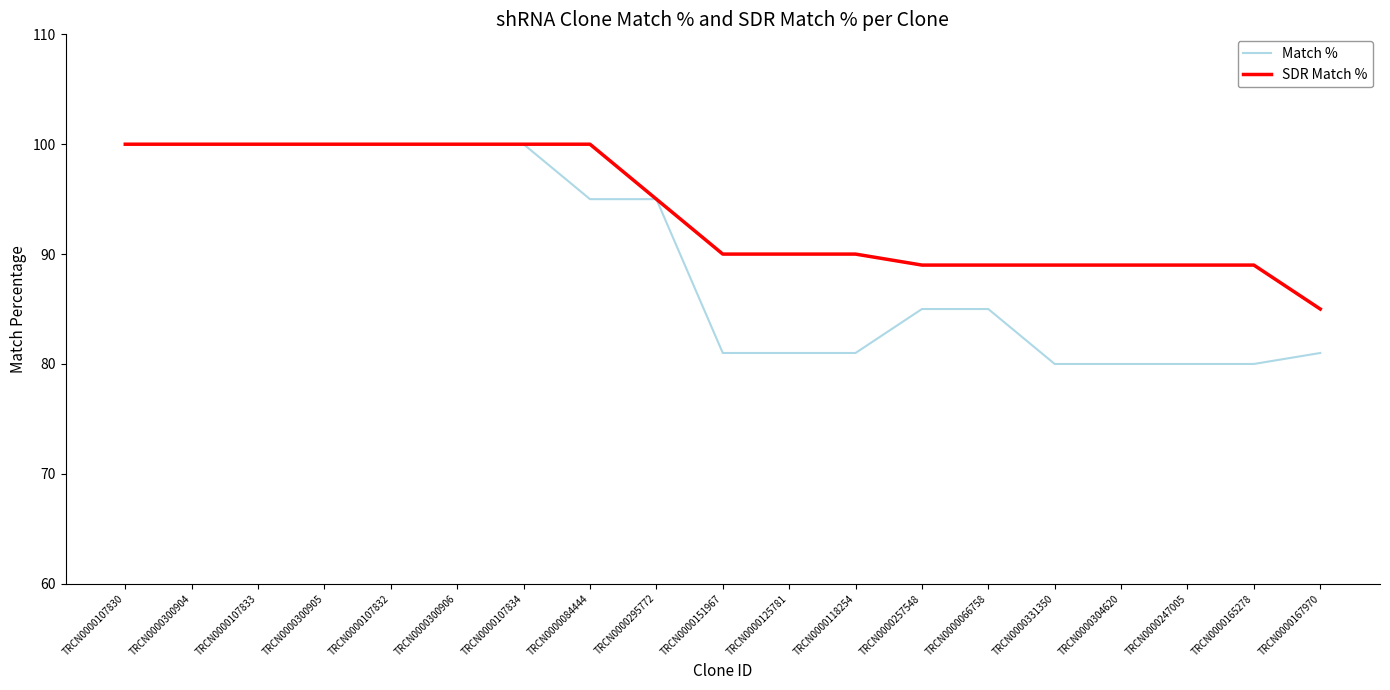

Which series changed the most between TRCN0000300906 and TRCN0000304620?

Match %